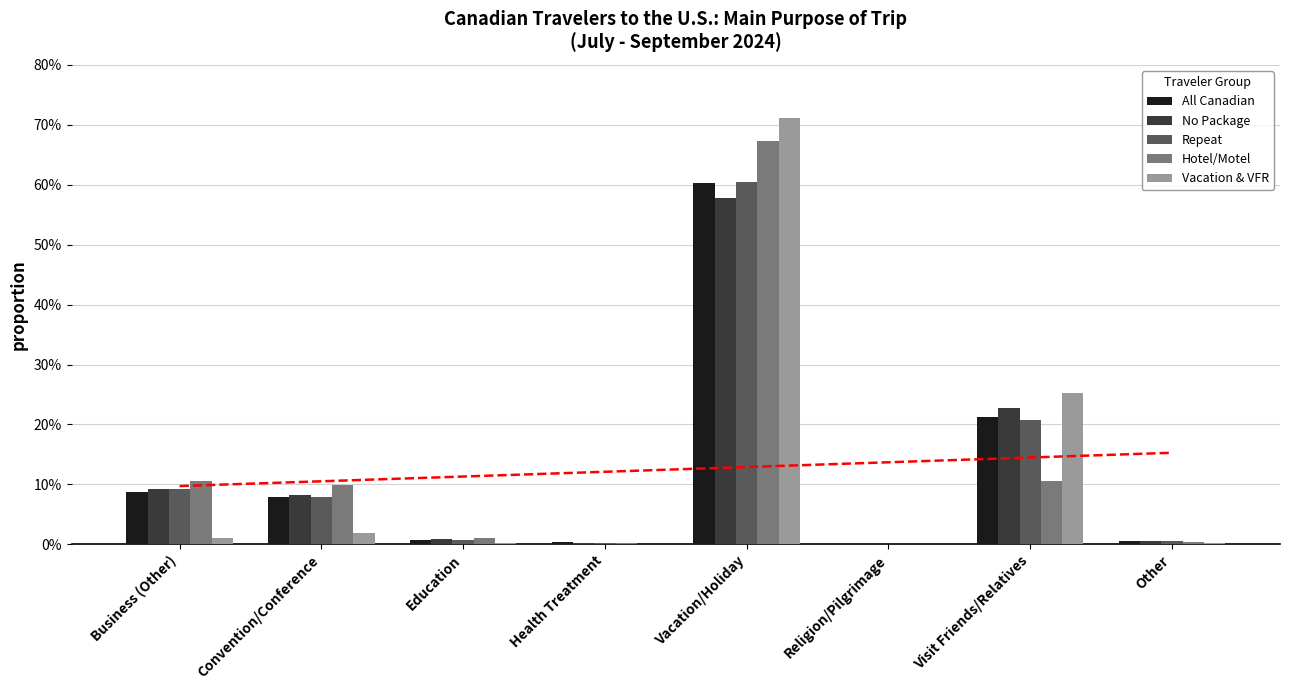

Which series changed the most between Health Treatment and Vacation/Holiday?

Vacation & VFR